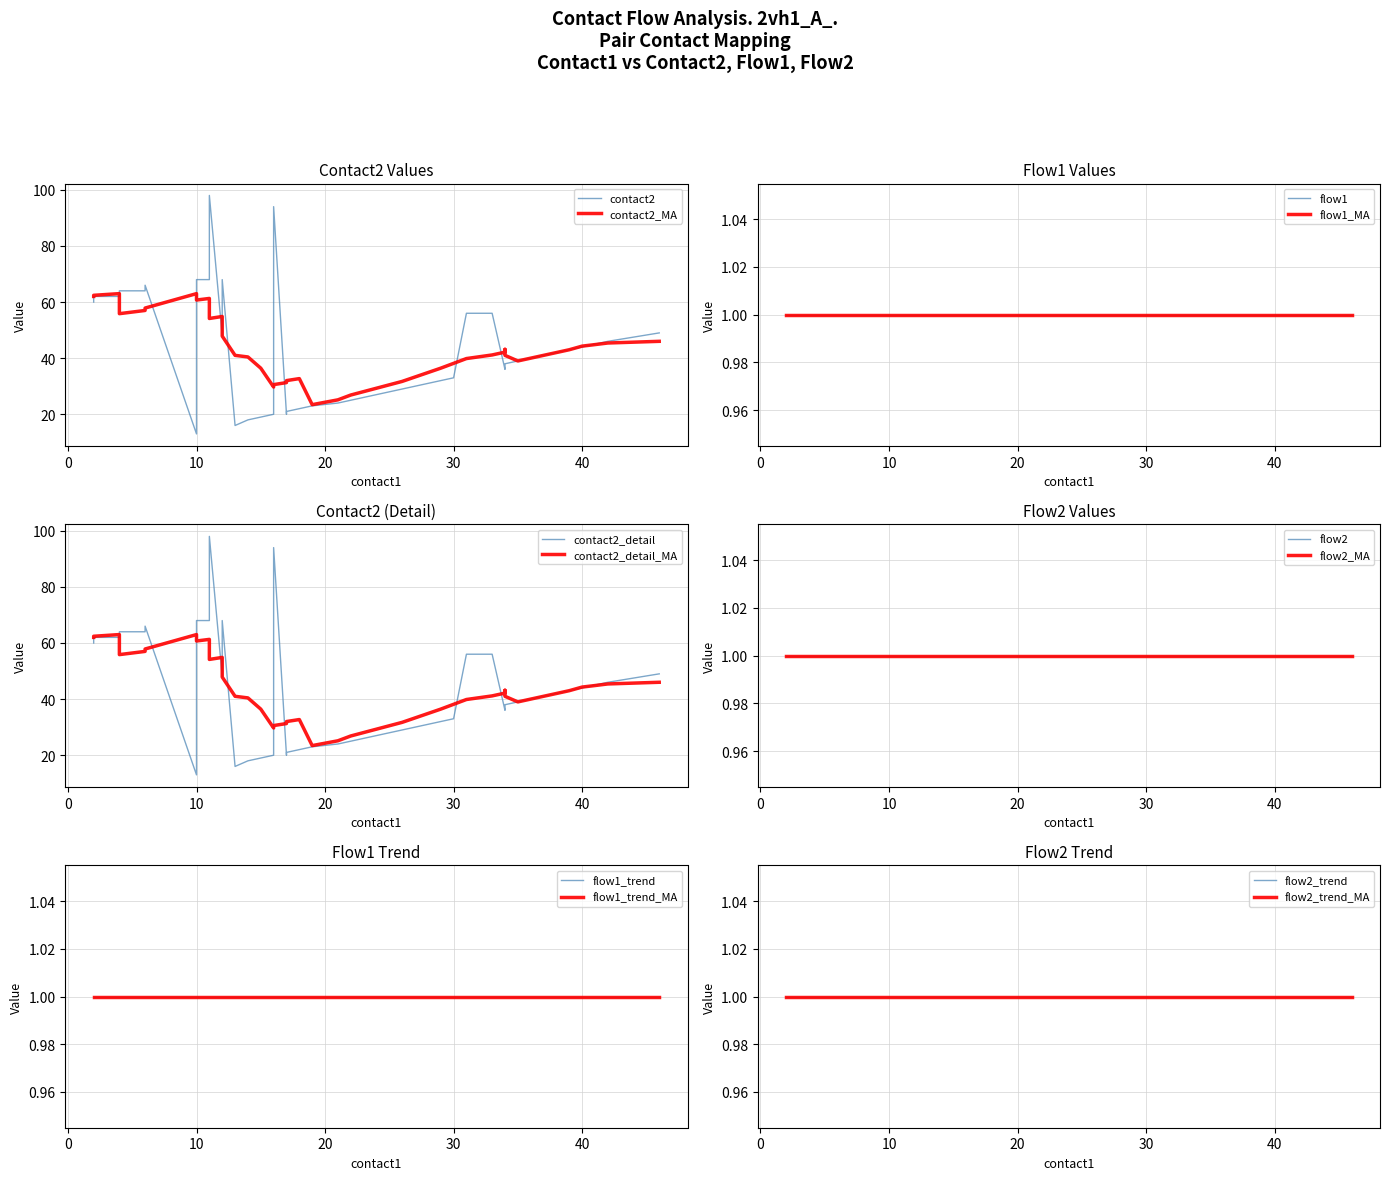

What is the value of the flow1 point at the 2nd from the left?

1